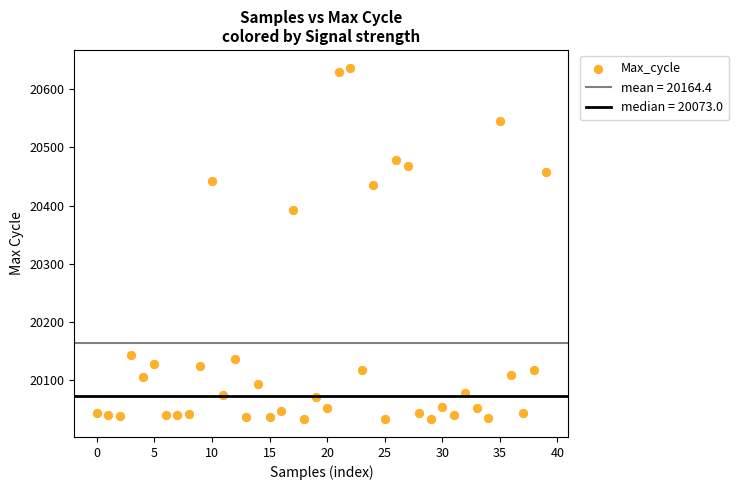

What is the range of Y values (max minus min)?

604